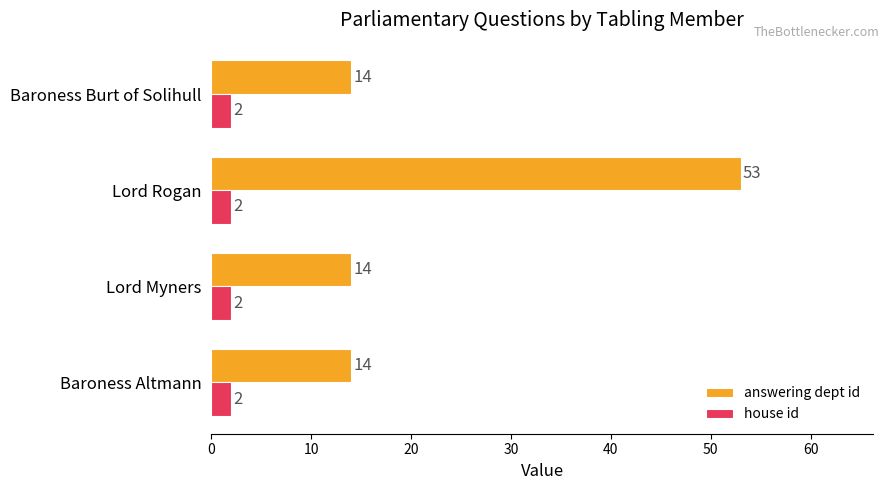

Which series has the largest range (max minus min)?

answering dept id